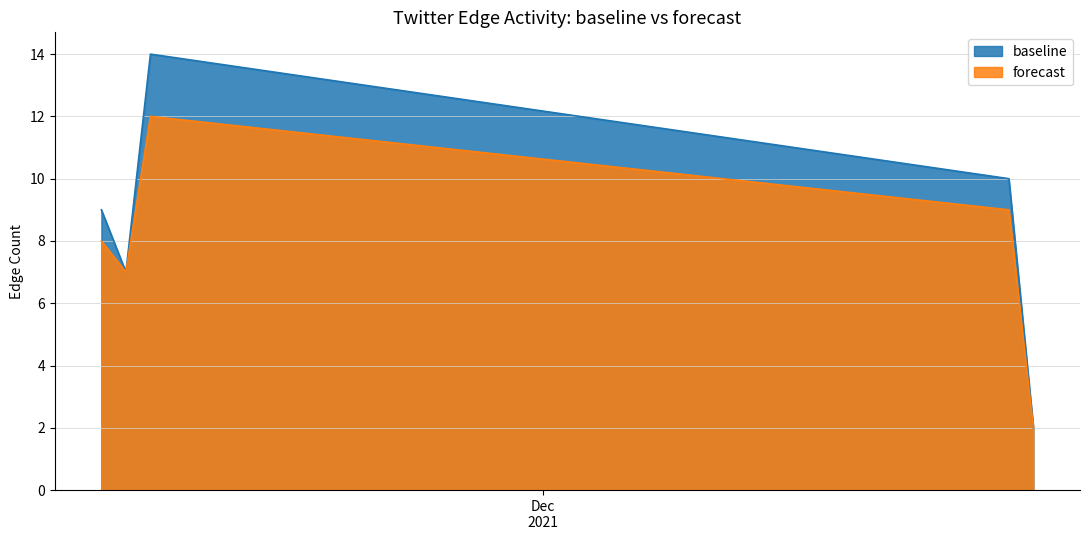

Which series has the largest total across all categories?

baseline